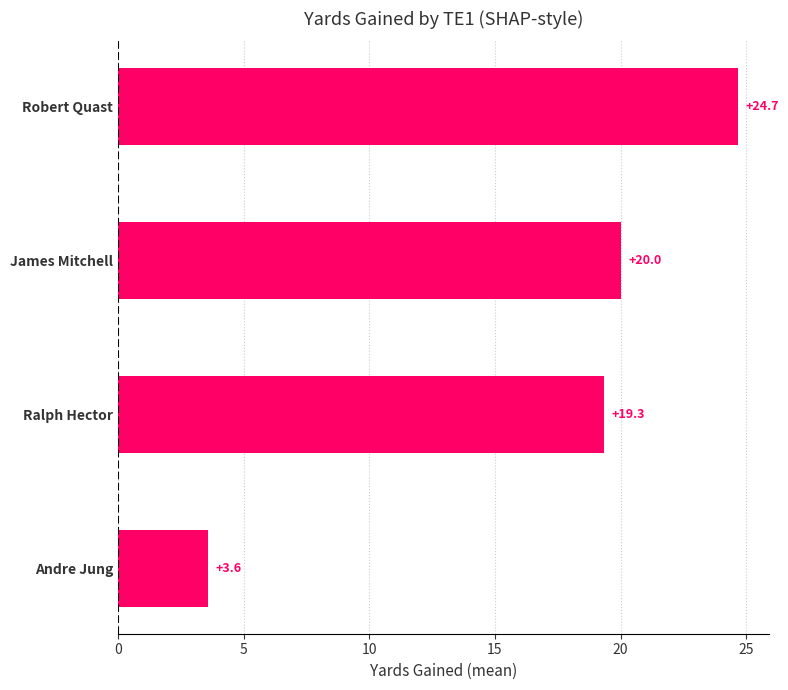

What is the change in value from Andre Jung to James Mitchell?

+16.4